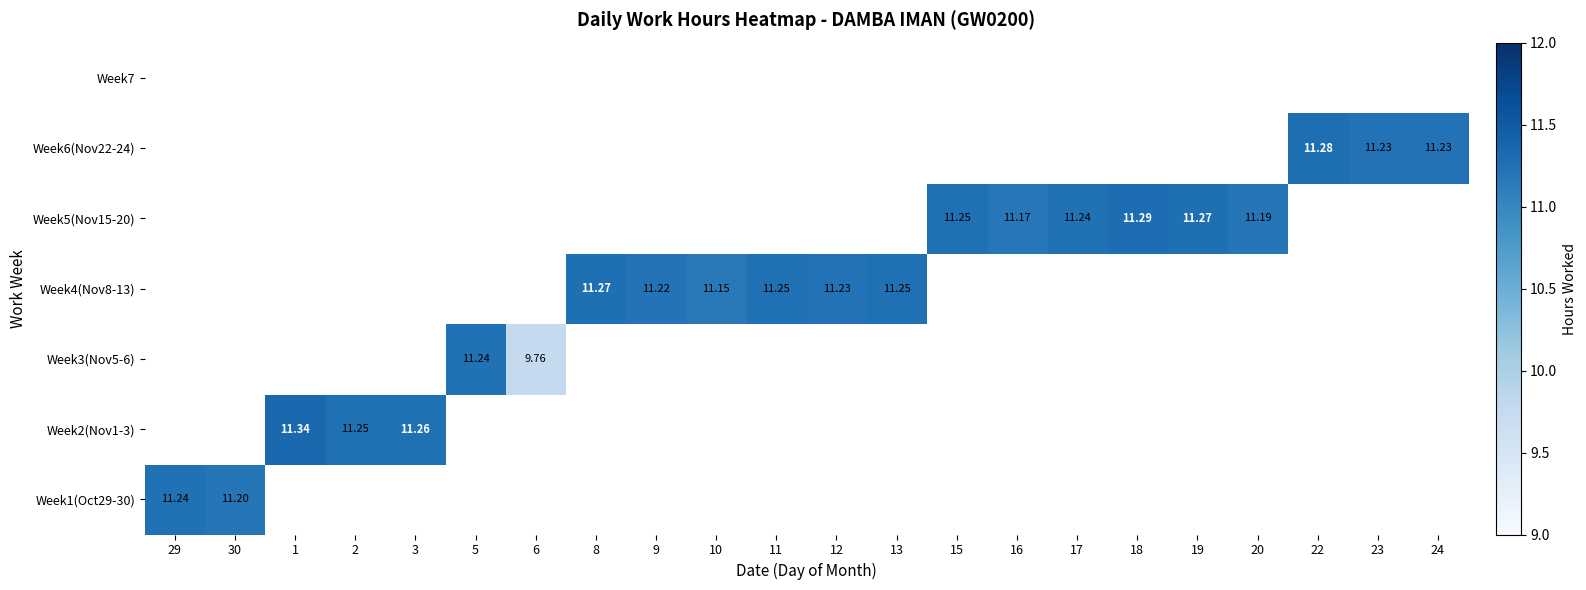

What is the smallest value displayed?

9.8